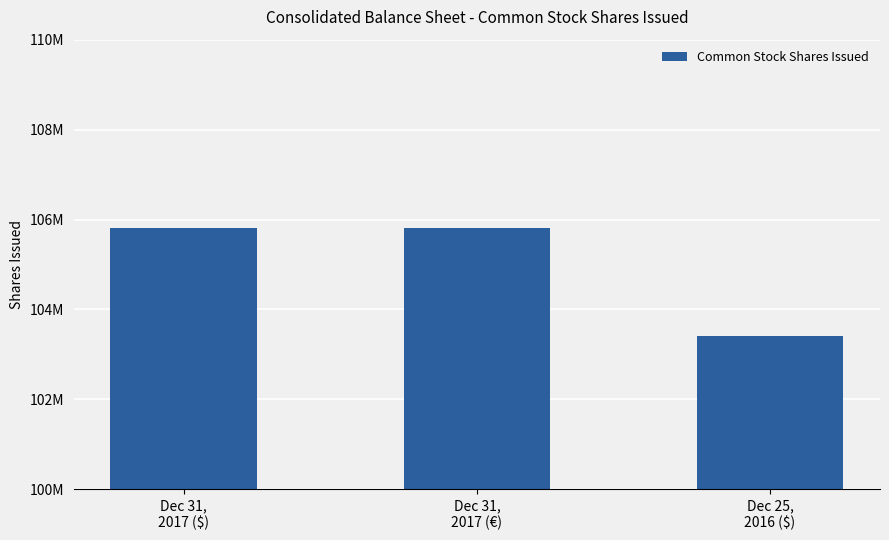

Reading left to right, list all the values displayed in this chart.

105807424	105807424	103400995